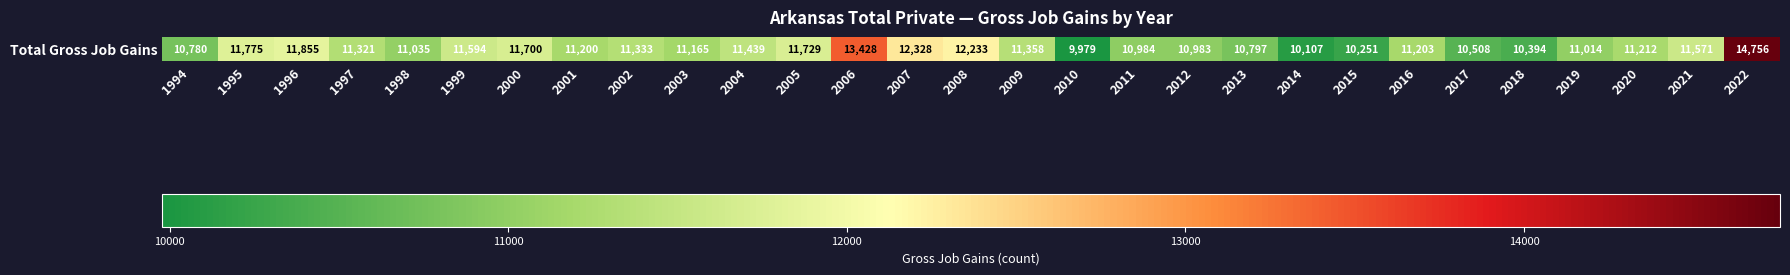

Rank the categories by value from highest to lowest.

2022, 2006, 2007, 2008, 1996, 1995, 2005, 2000, 1999, 2021, 2004, 2009, 2002, 1997, 2020, 2016, 2001, 2003, 1998, 2019, 2011, 2012, 2013, 1994, 2017, 2018, 2015, 2014, 2010